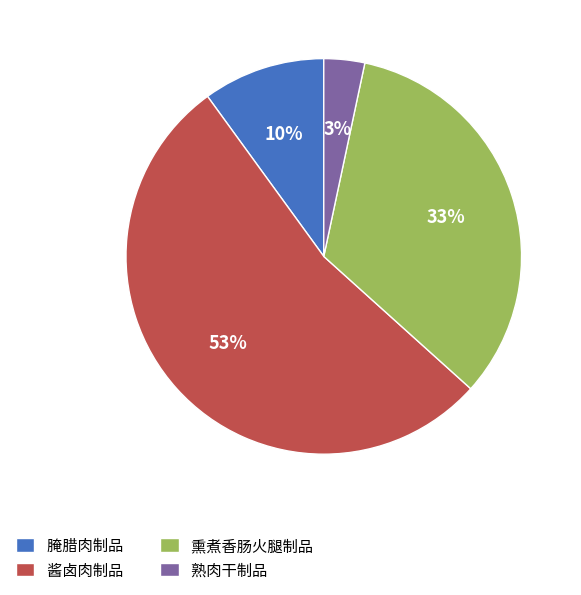

How many slices are in this pie chart?

4